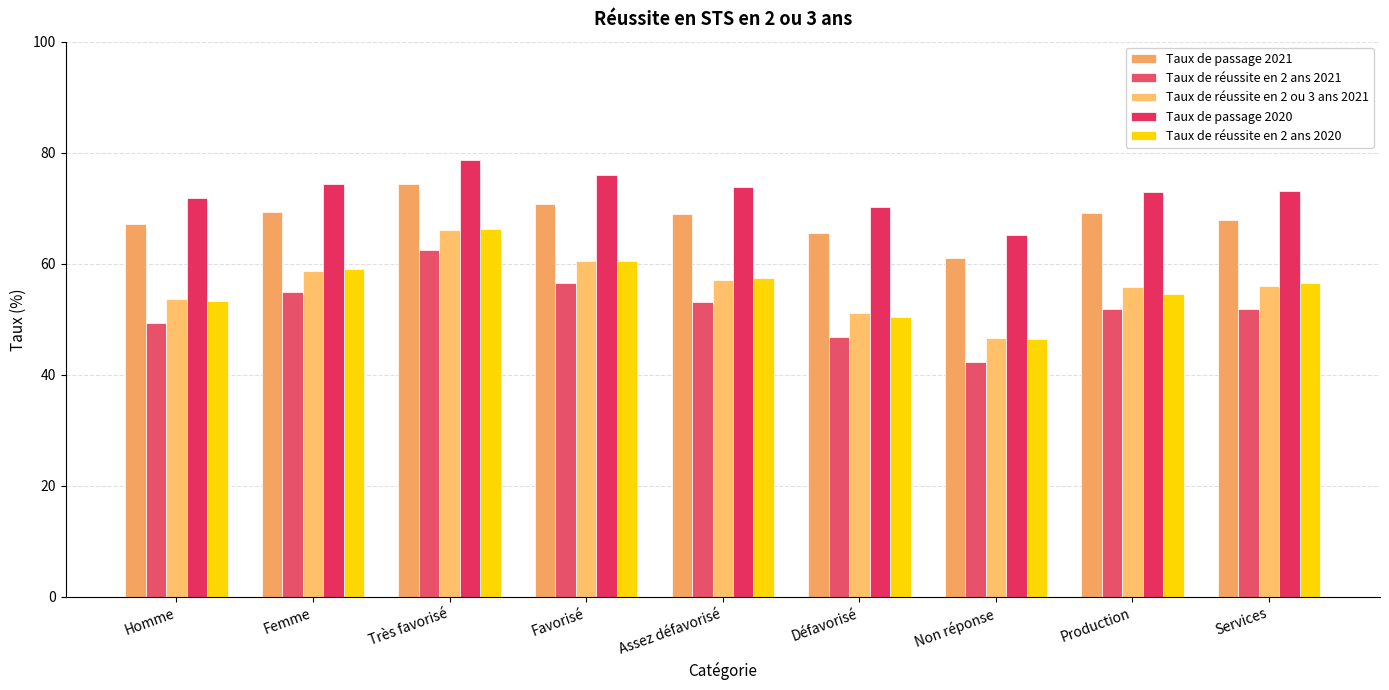

What is the label of the 7th bar from the left?

Non réponse